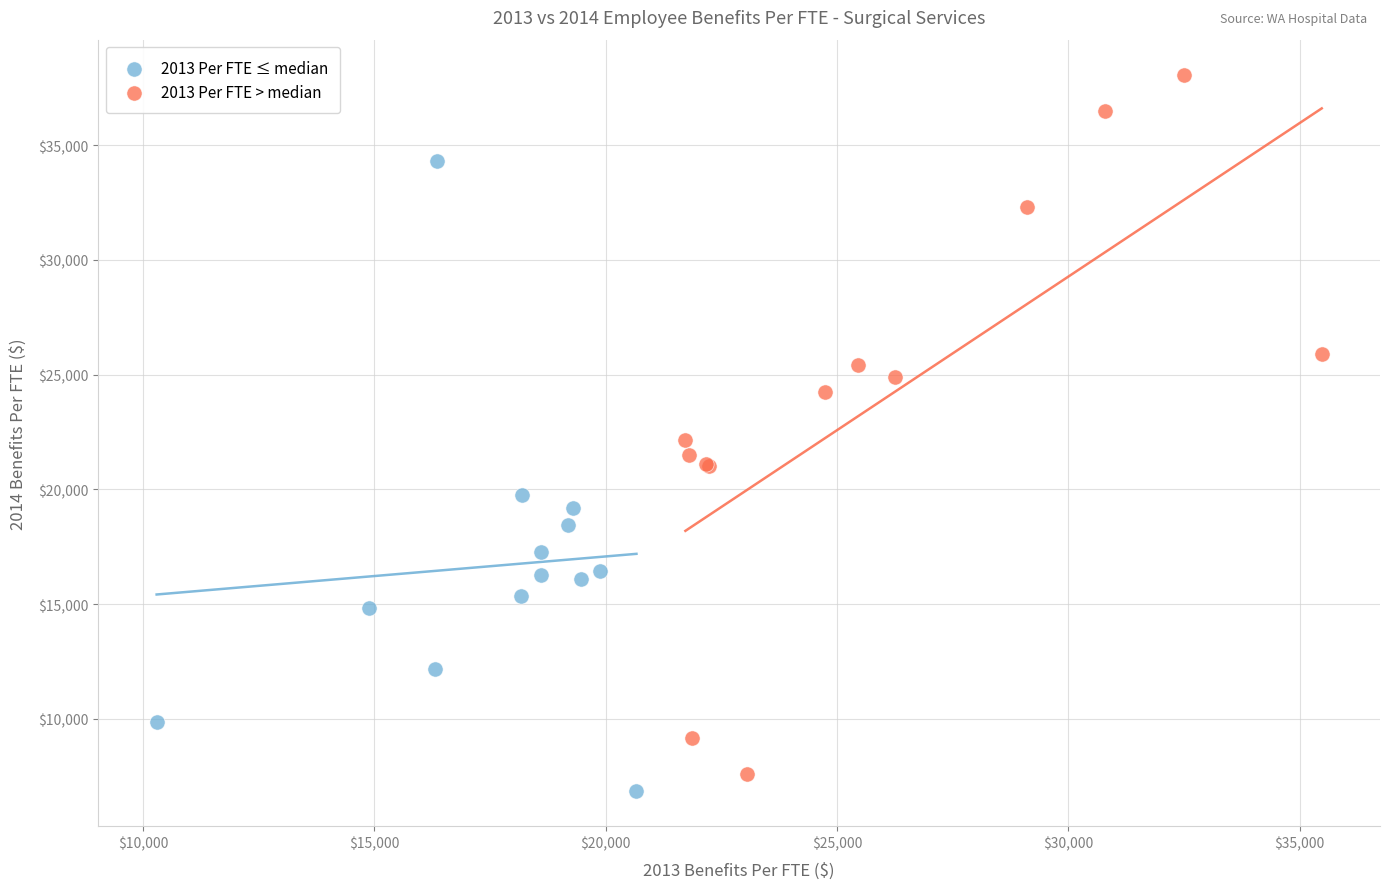

Which series contains the highest Y value?

2013 Per FTE > median